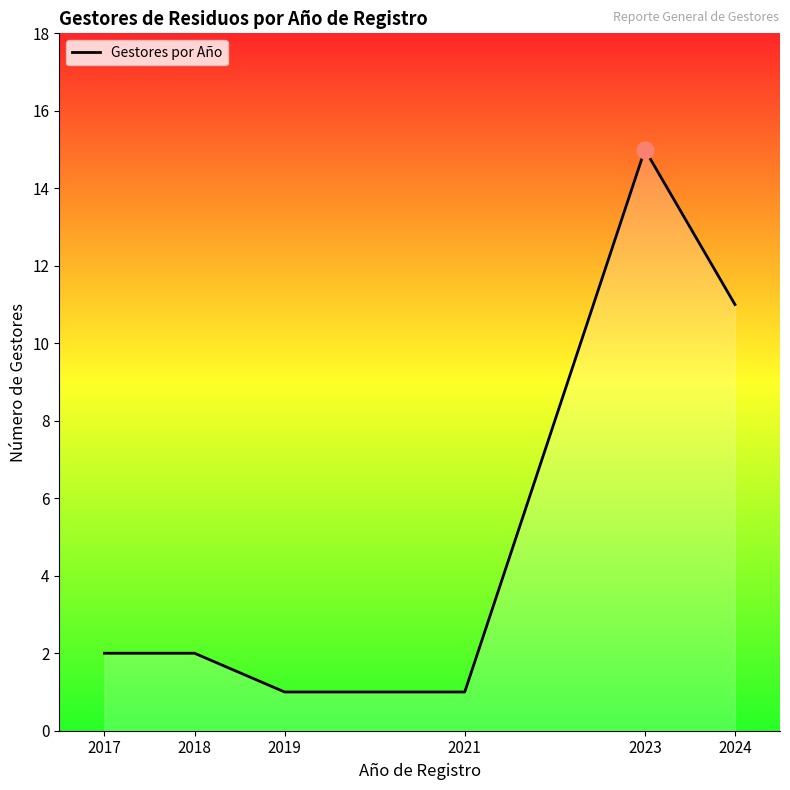

How many distinct data groups are displayed?

1